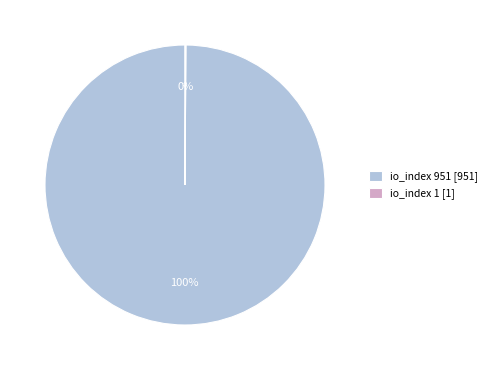

To the nearest percent, what is the difference between the largest and smallest slice percentages?

100%